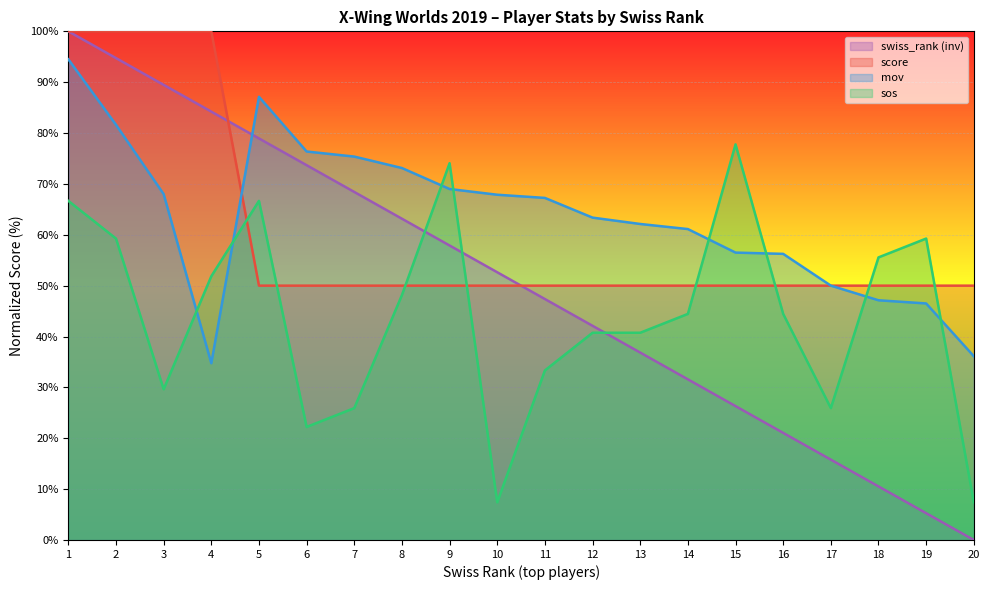

What is the difference between the highest and lowest values at 10?

60.5